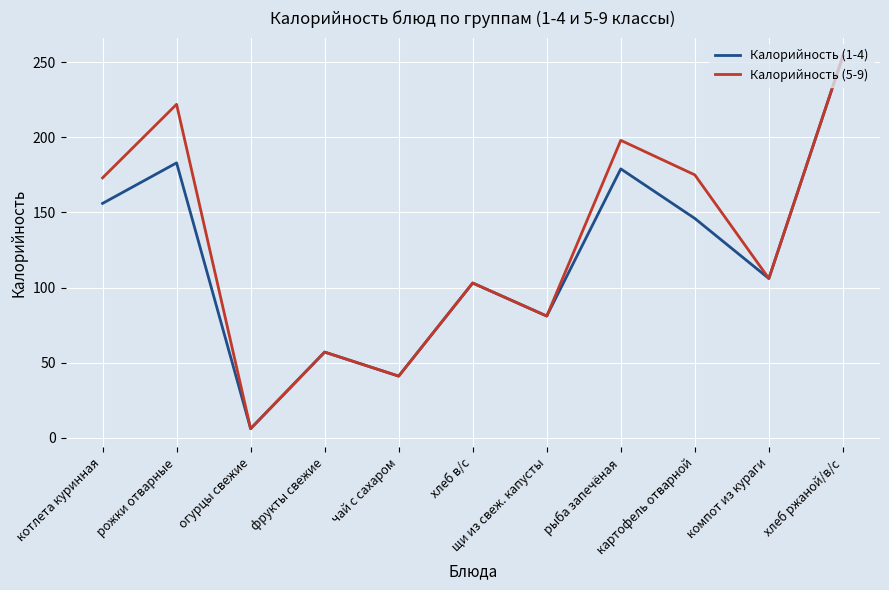

What is the sum of the Калорийность (1-4) values at хлеб в/с and компот из кураги?

209